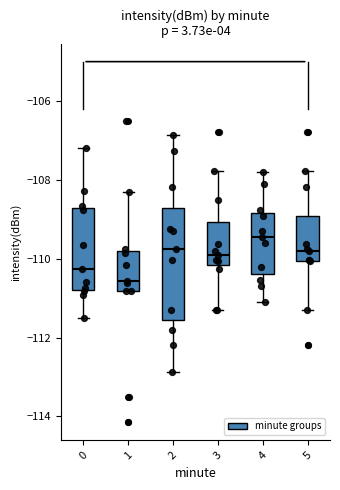

Reading left to right, transcribe this box plot: for each box, give where its median line is, the range the box spans, and where its two whiskers end, as read against the y-axis. The values are not printed on the chart, so give them approximately, as read against the axis.

0: median -110.2, box -110.8 to -108.8, whiskers -111.6 to -107.2
1: median -110.6, box -110.8 to -109.8, whiskers -110.8 to -108.2
2: median -109.8, box -111.6 to -108.8, whiskers -112.8 to -106.8
3: median -109.8, box -110.2 to -109.0, whiskers -111.2 to -107.8
4: median -109.4, box -110.4 to -108.8, whiskers -111.0 to -107.8
5: median -109.8, box -110.0 to -108.8, whiskers -111.2 to -107.8